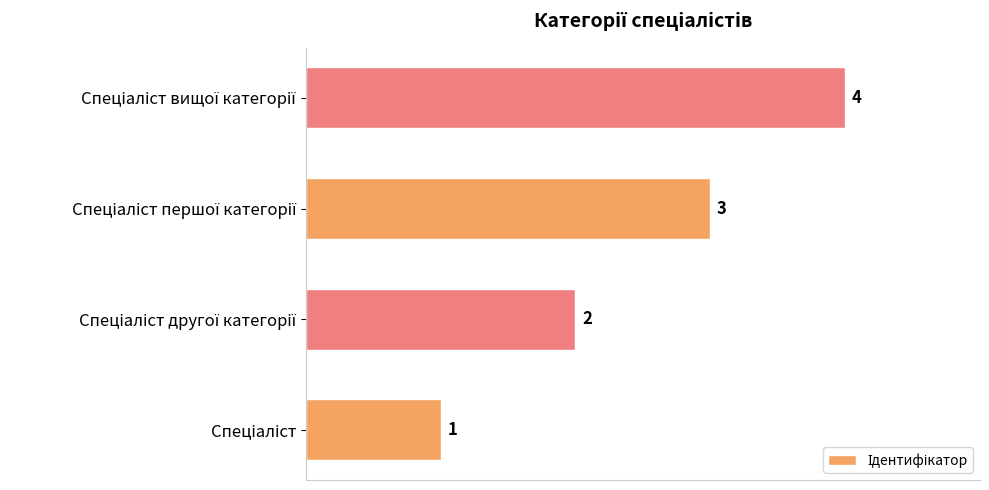

Does the chart contain any negative values?

No